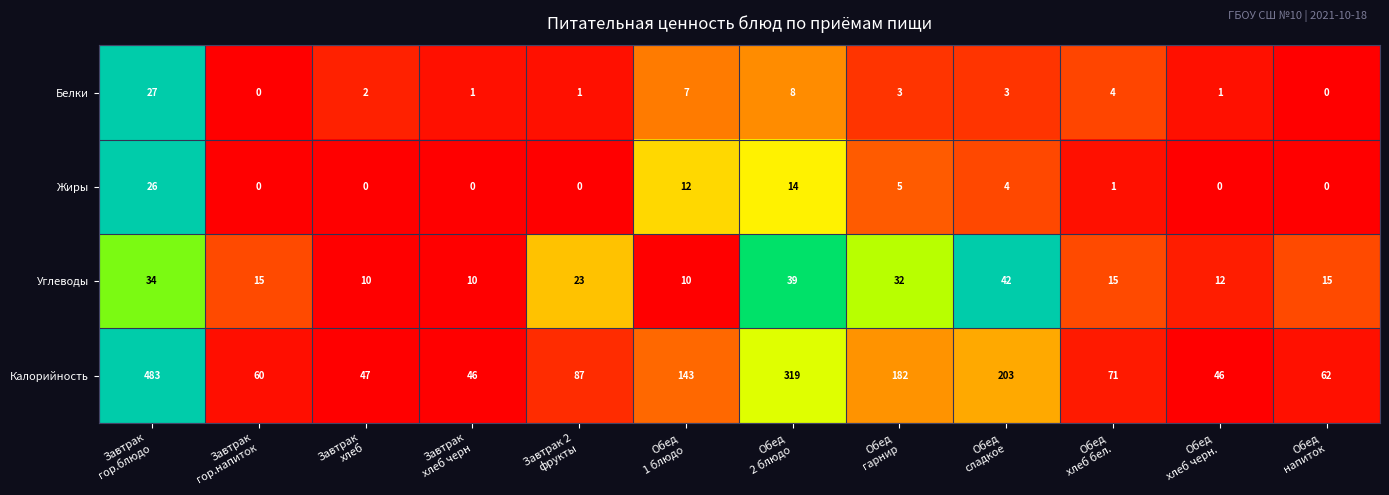

What is the difference between the highest and lowest values at Обед
2 блюдо?

311